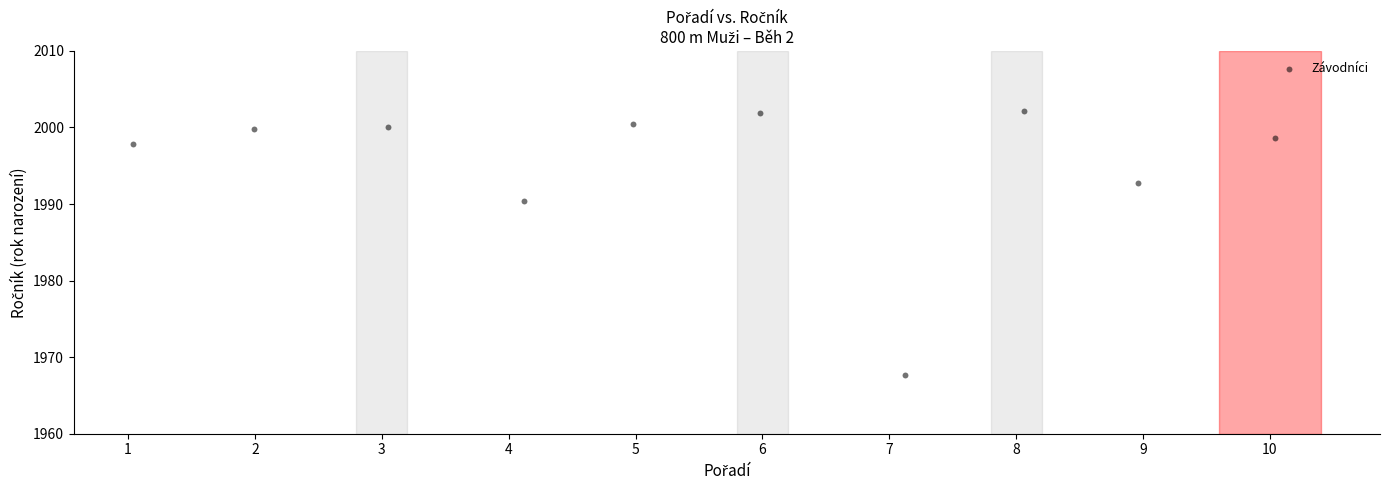

What is the range of X values (max minus min)?

9.0